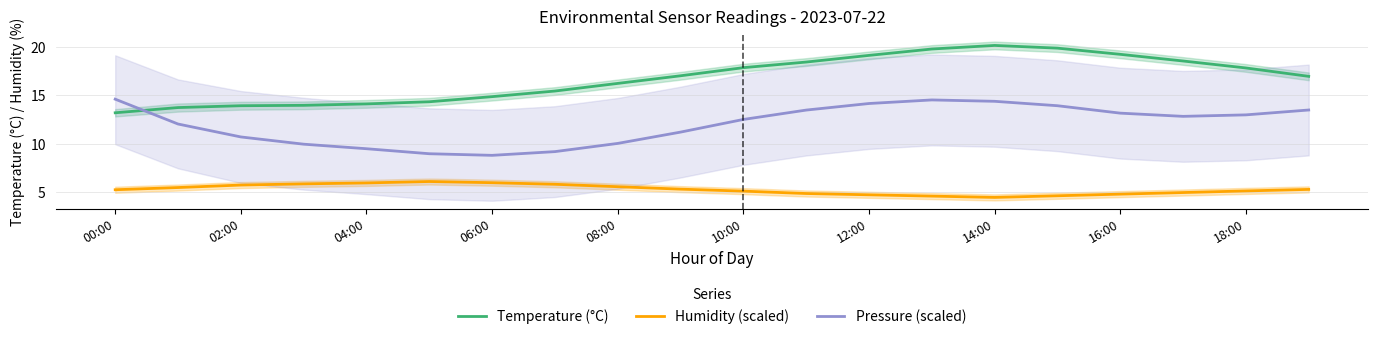

Does the chart display data point markers on the line(s)?

No